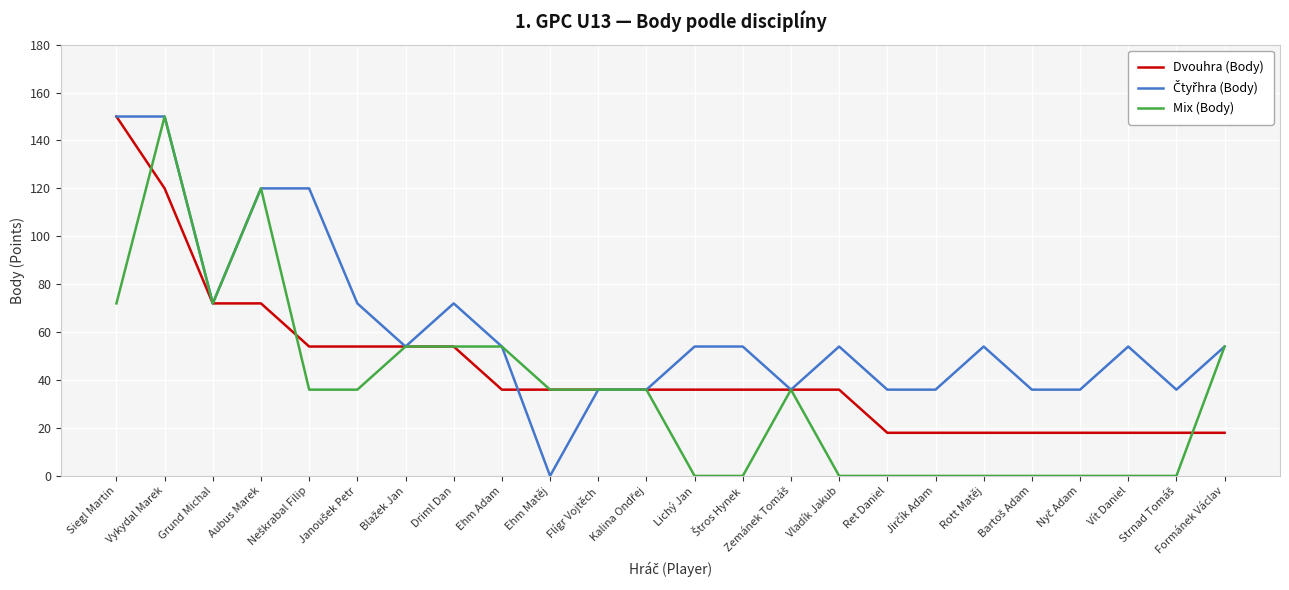

What is the minimum value for Dvouhra (Body)?

18